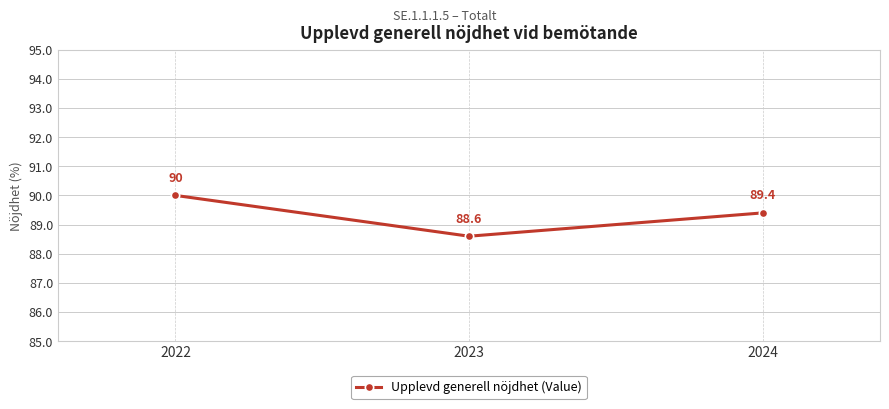

List the labels in order of value, smallest first.

2023, 2024, 2022